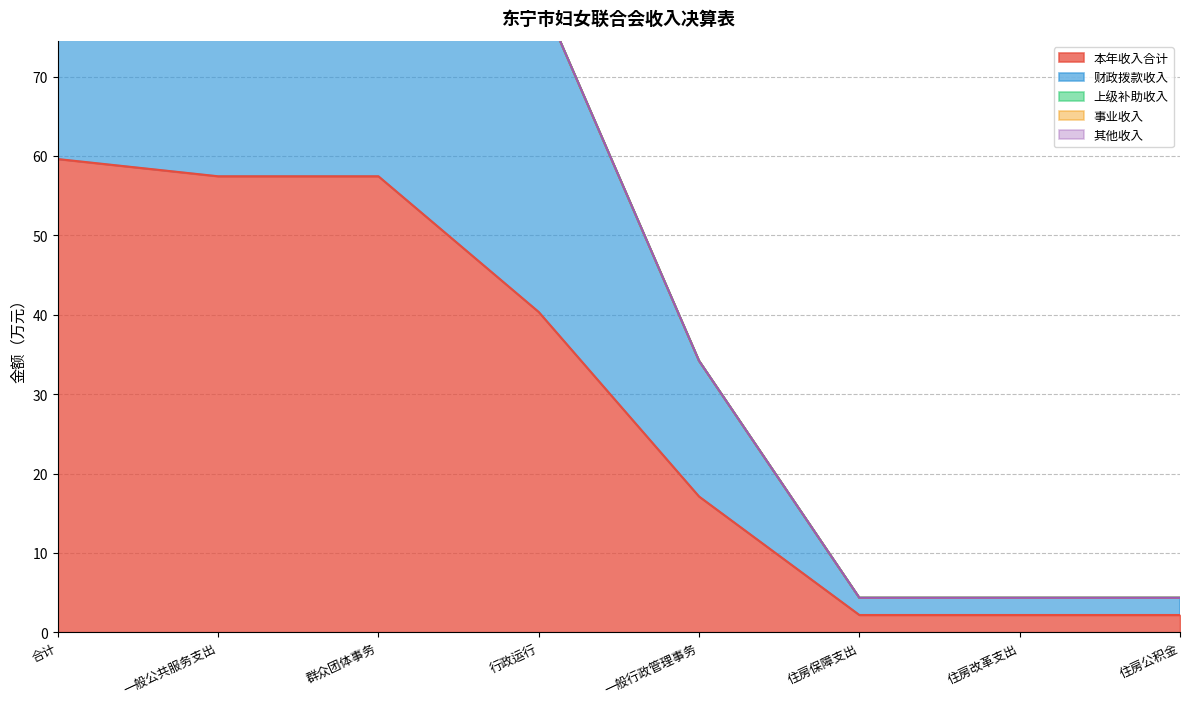

Reading left to right, transcribe all the data shown in this chart.

本年收入合计: 59.6	57.5	57.5	40.4	17.1	2.2	2.2	2.2
财政拨款收入: 59.6	57.5	57.5	40.4	17.1	2.2	2.2	2.2
上级补助收入: 0.0	0.0	0.0	0.0	0.0	0.0	0.0	0.0
事业收入: 0.0	0.0	0.0	0.0	0.0	0.0	0.0	0.0
其他收入: 0.0	0.0	0.0	0.0	0.0	0.0	0.0	0.0